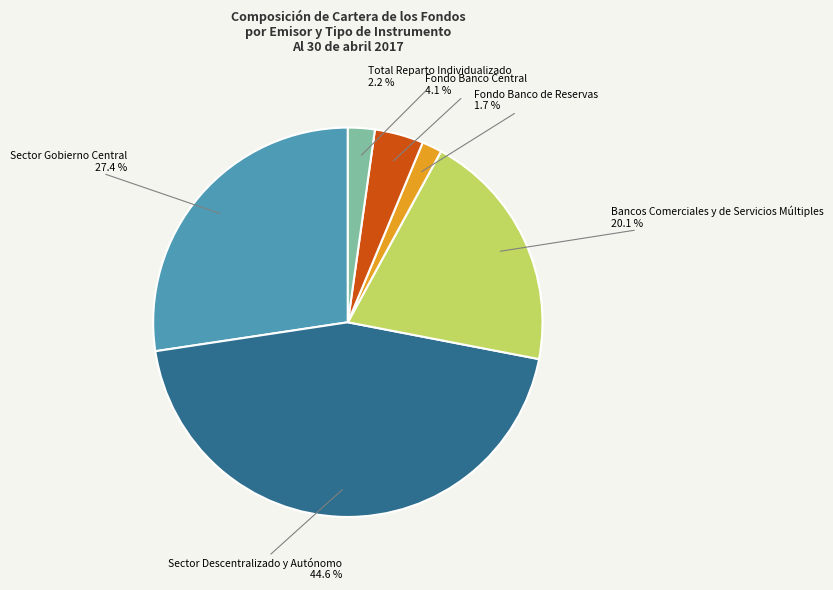

Does Total Reparto Individualizado account for over 50% of the chart?

No